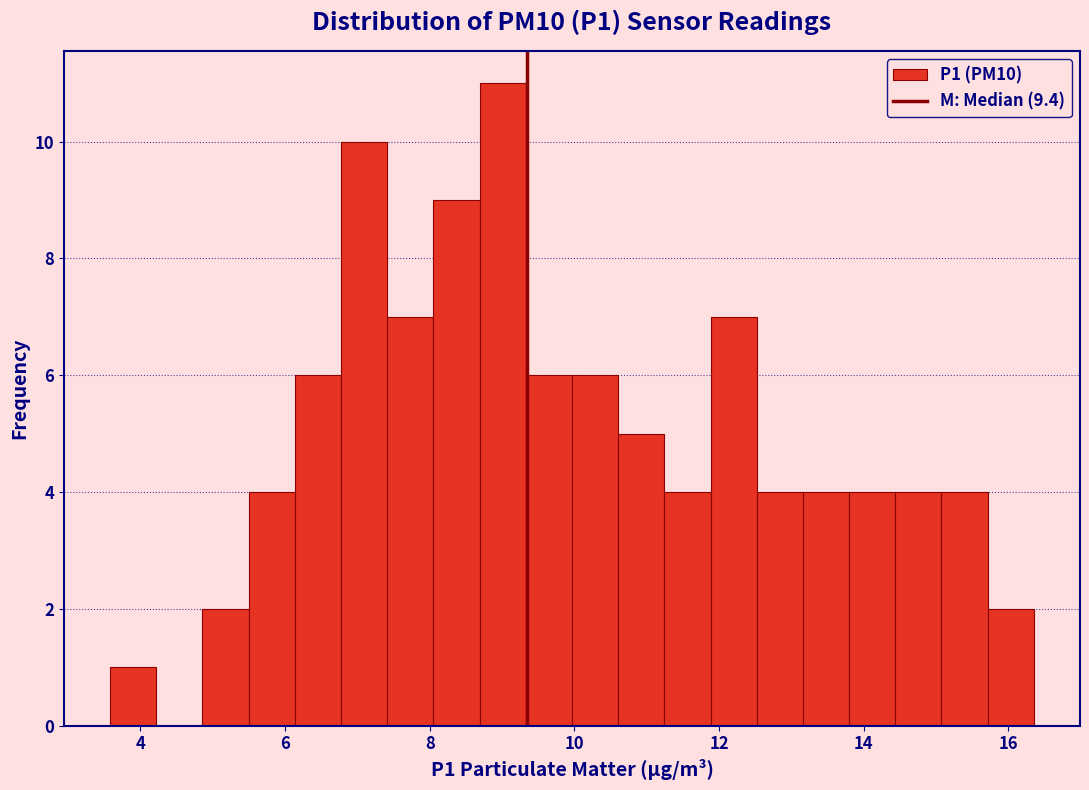

Read against the x-axis, roughly where is the centre of the tallest bar?

9.0